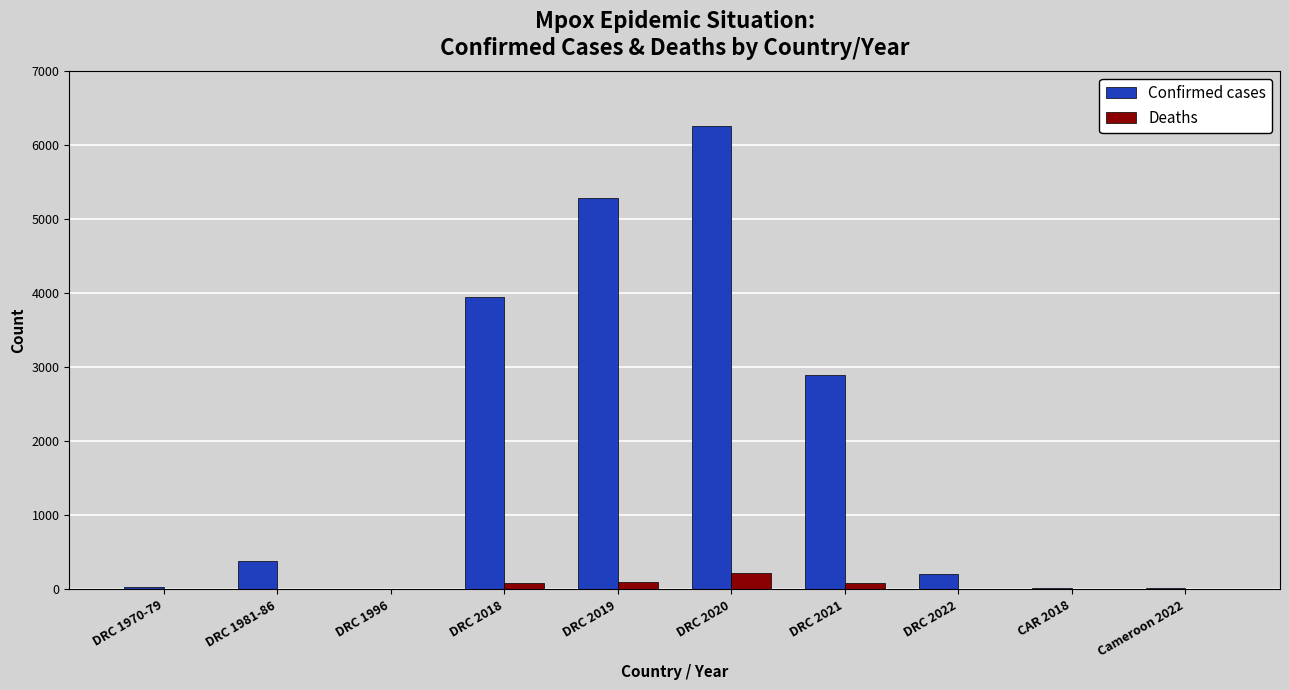

What are all the series names shown in the legend?

Confirmed cases, Deaths